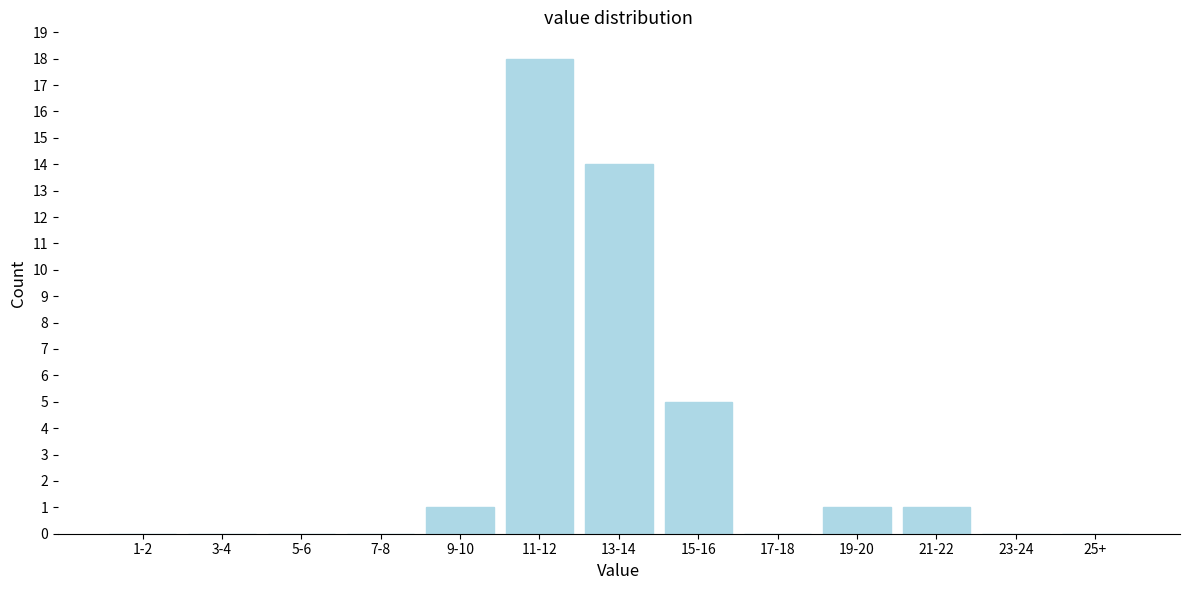

Reading right to left, list all the values displayed in this chart.

25+=0	23-24=0	21-22=1	19-20=1	17-18=0	15-16=5	13-14=14	11-12=18	9-10=1	7-8=0	5-6=0	3-4=0	1-2=0